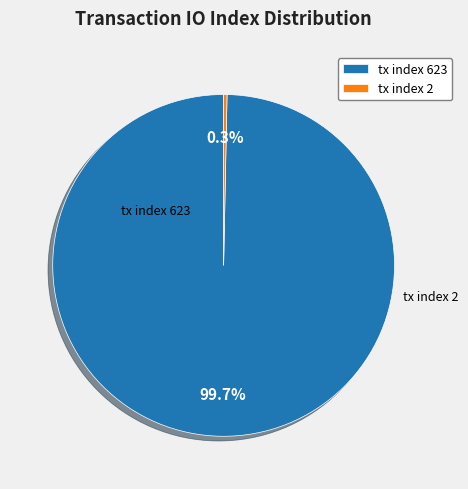

Is tx index 2 the majority of the pie?

No